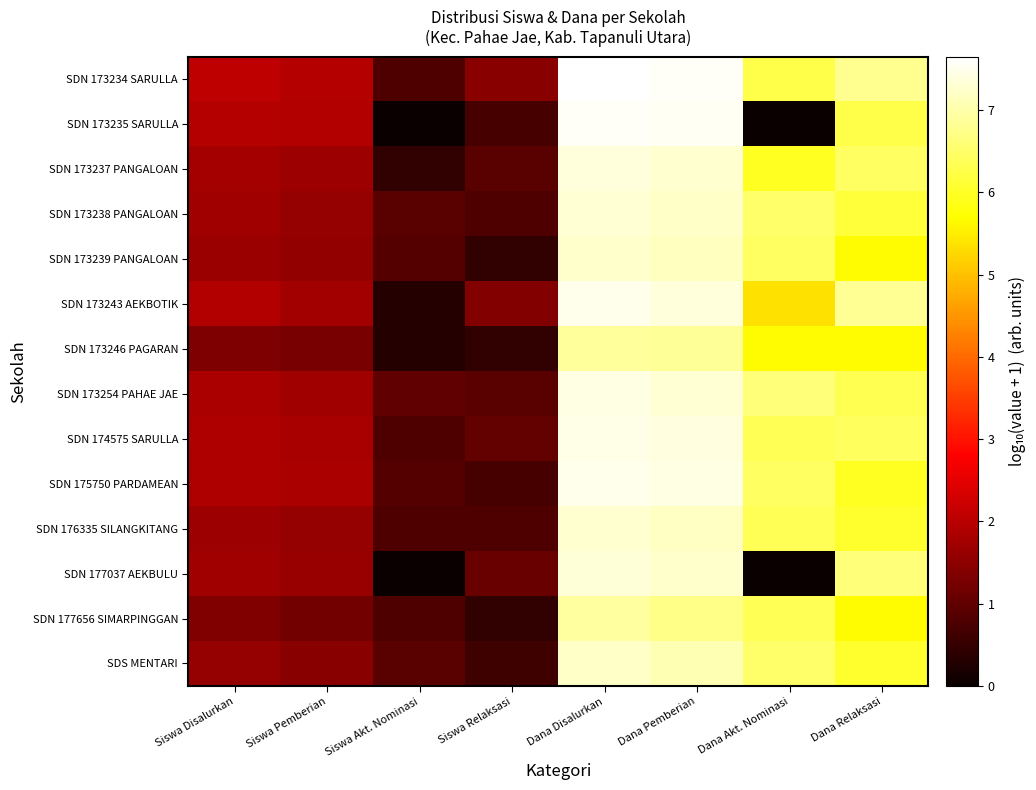

What is the spread (max minus min) of values at Siswa Relaksasi?

1.0